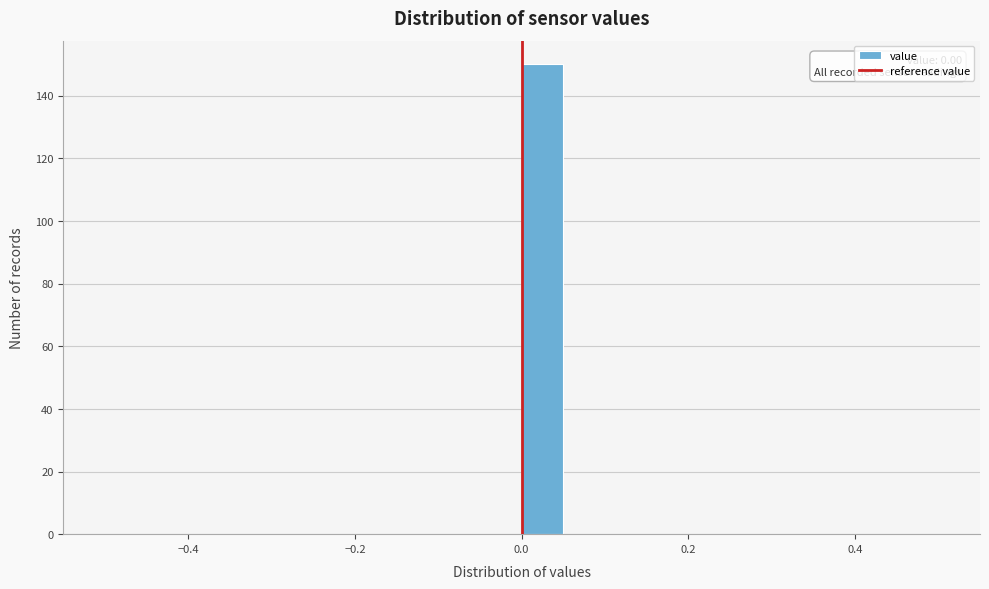

Read against the x-axis, roughly where is the centre of the tallest bar?

0.02